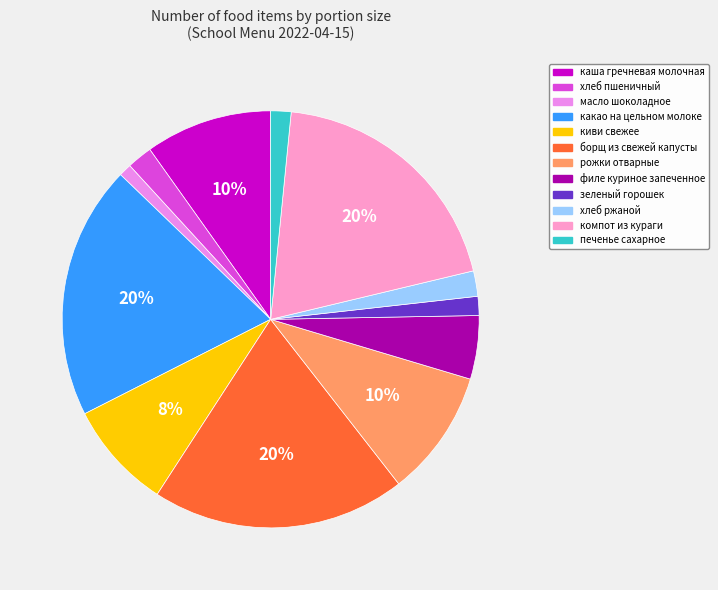

To the nearest percent, what portion does хлеб ржаной represent?

2%